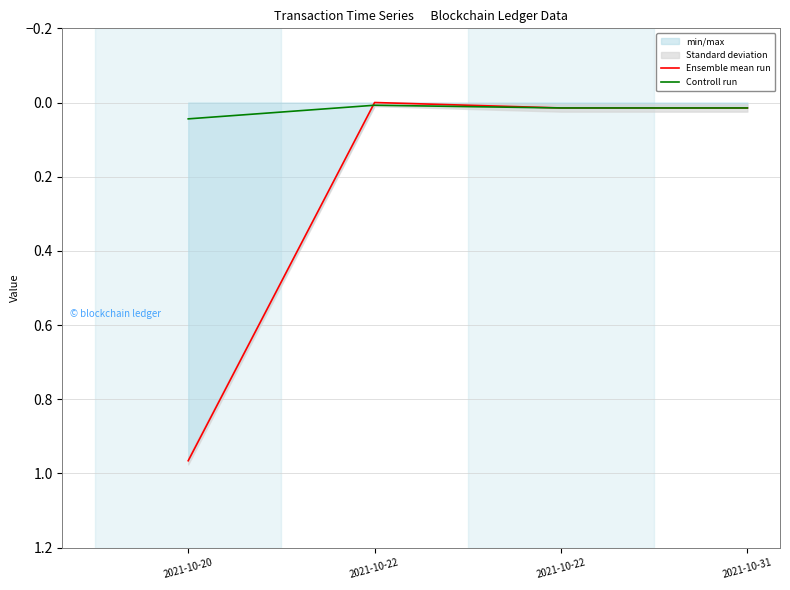

True or false: Ensemble mean run has a value of 0.0 at 2021-10-31.

False